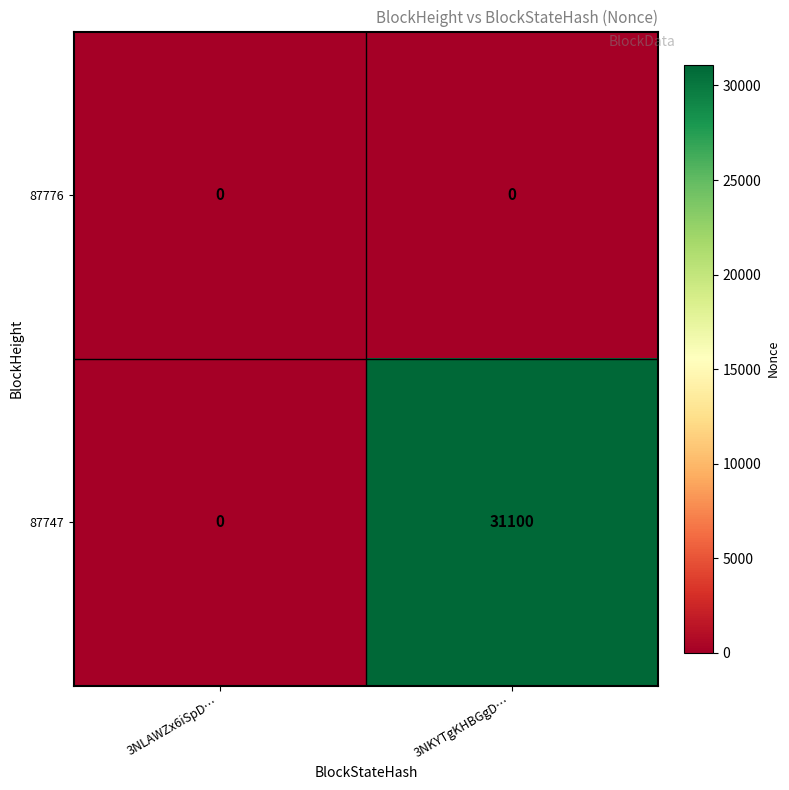

List the series in order of their peak value, lowest first.

87776, 87747